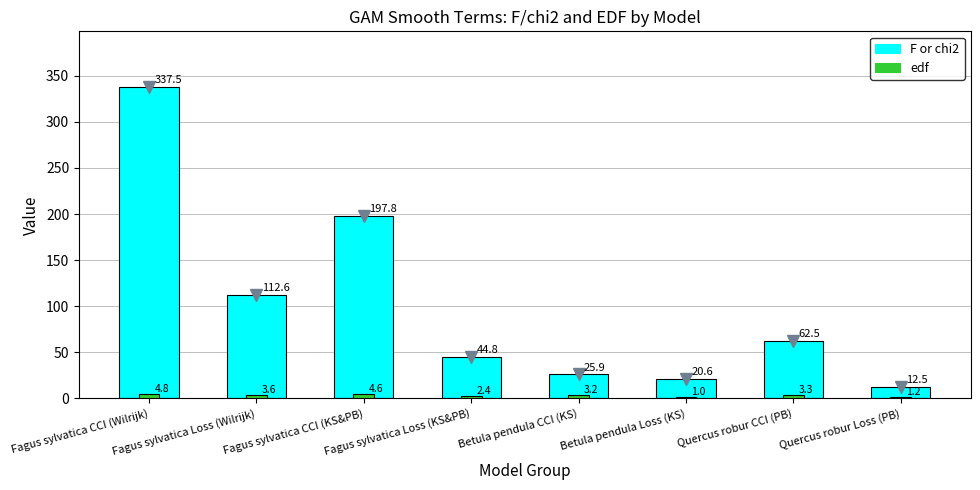

At Fagus sylvatica CCI (Wilrijk), list the series in order from largest to smallest.

edf, F or chi2, edf (bar)